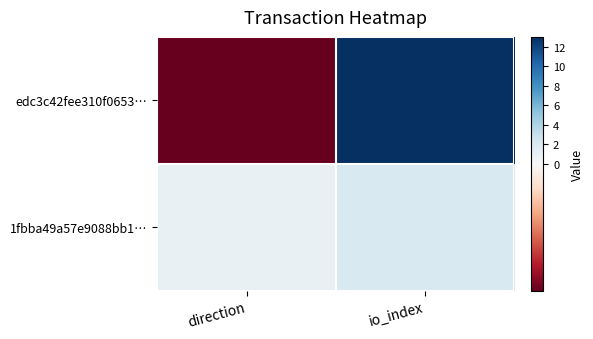

At how many categories does at least one series exceed 11?

1